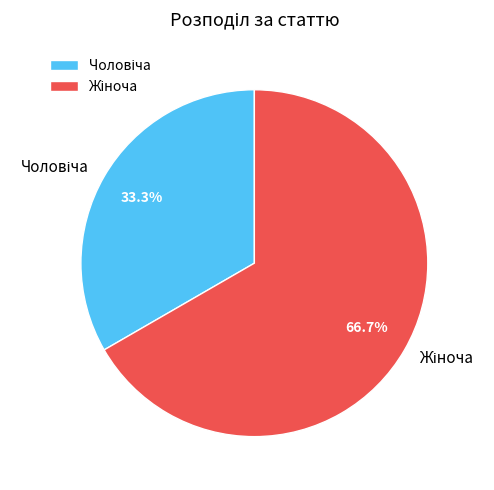

To the nearest percent, what percentage of the pie is Жіноча?

67%